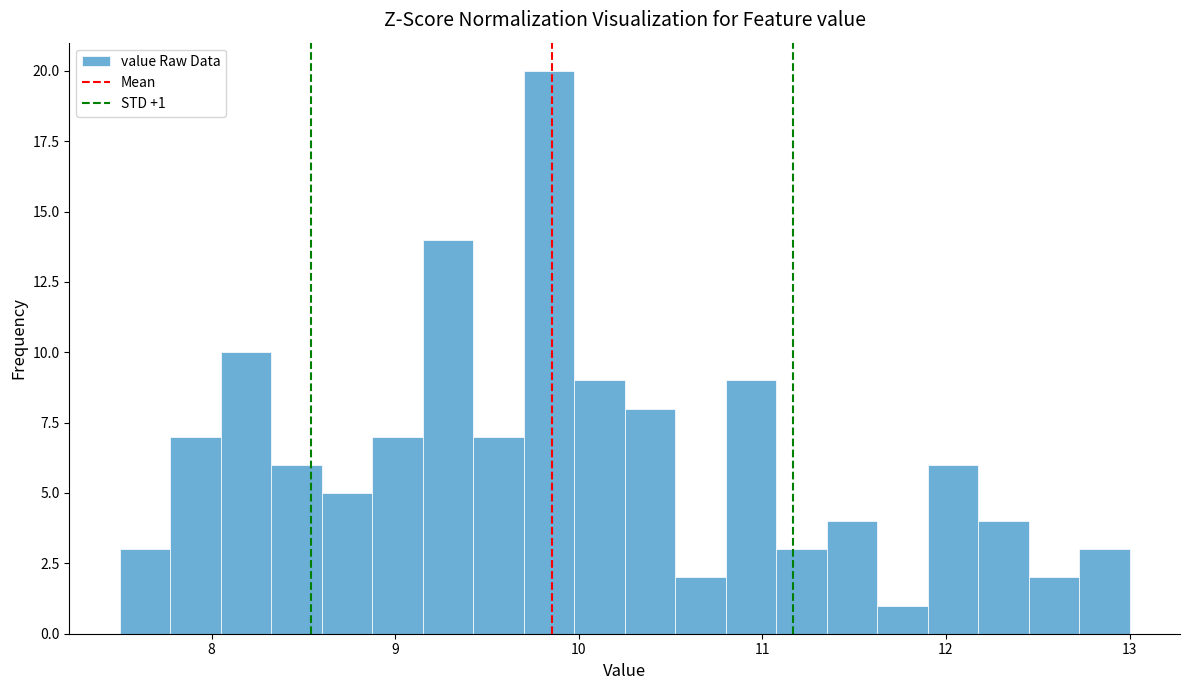

Read against the x-axis, roughly where is the centre of the tallest bar?

9.8